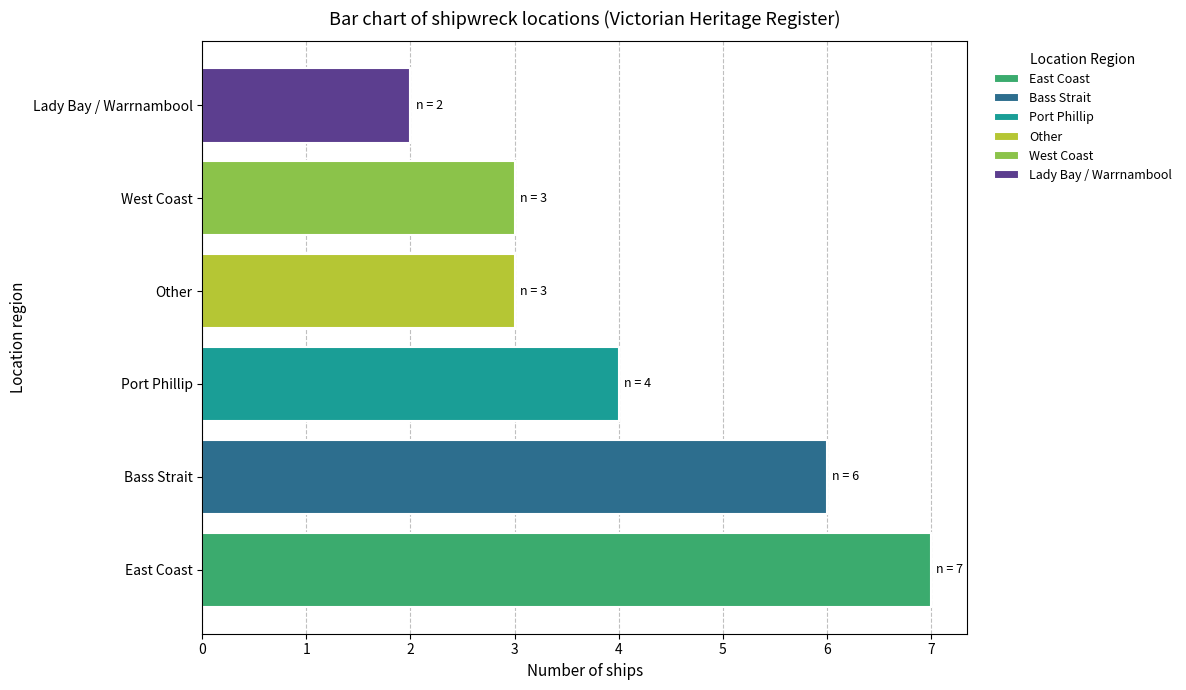

What is the sum of all values?

25